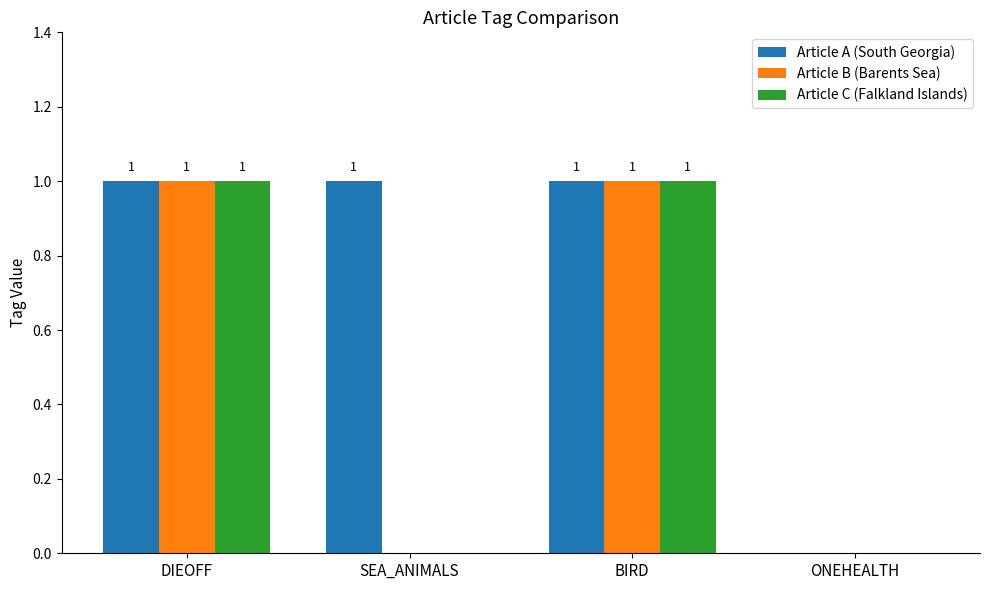

Is the value of Article C (Falkland Islands) at ONEHEALTH greater than the value of Article A (South Georgia) at BIRD?

No